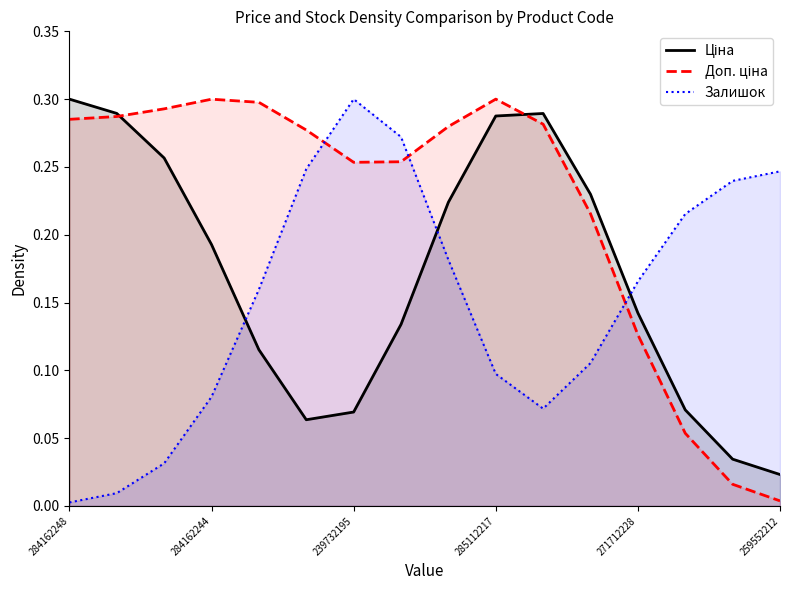

Where is the first local maximum for Ціна?

10